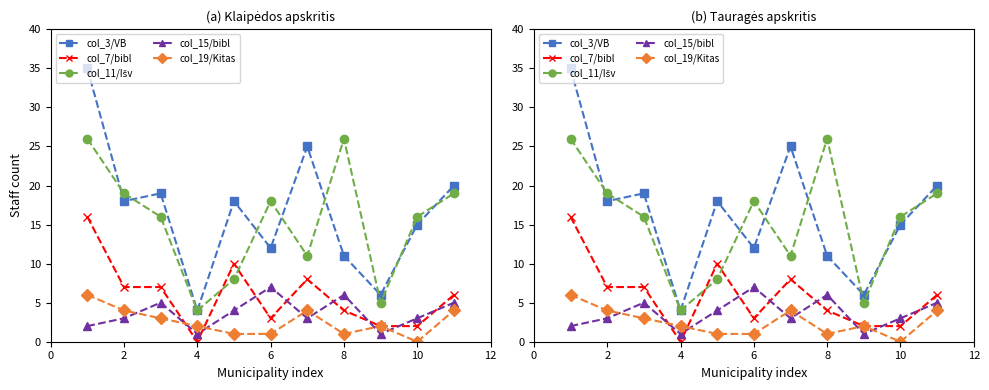

True or false: col_19 (Kitas VB) has more than 1 interior local peaks.

True